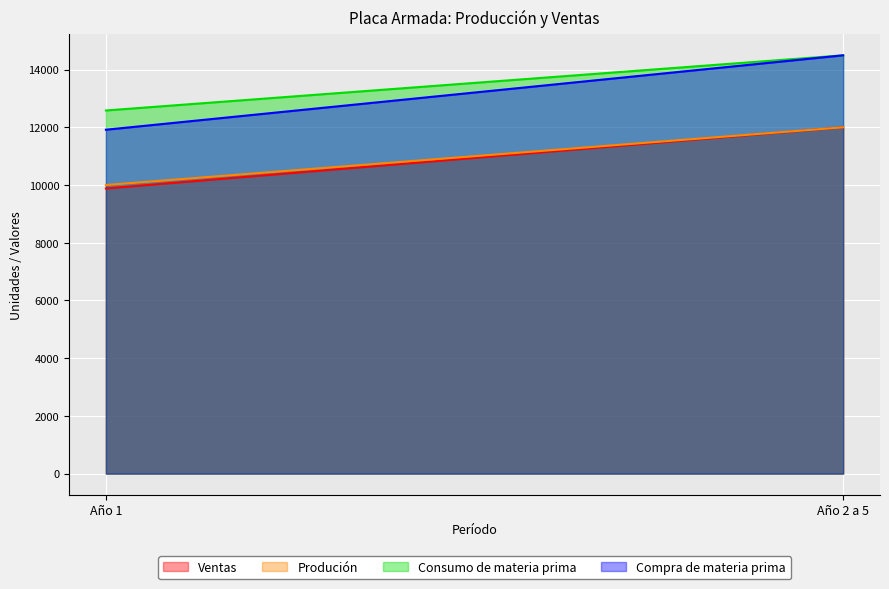

What is the value of the Compra de materia prima point at the 2nd from the left?

14494